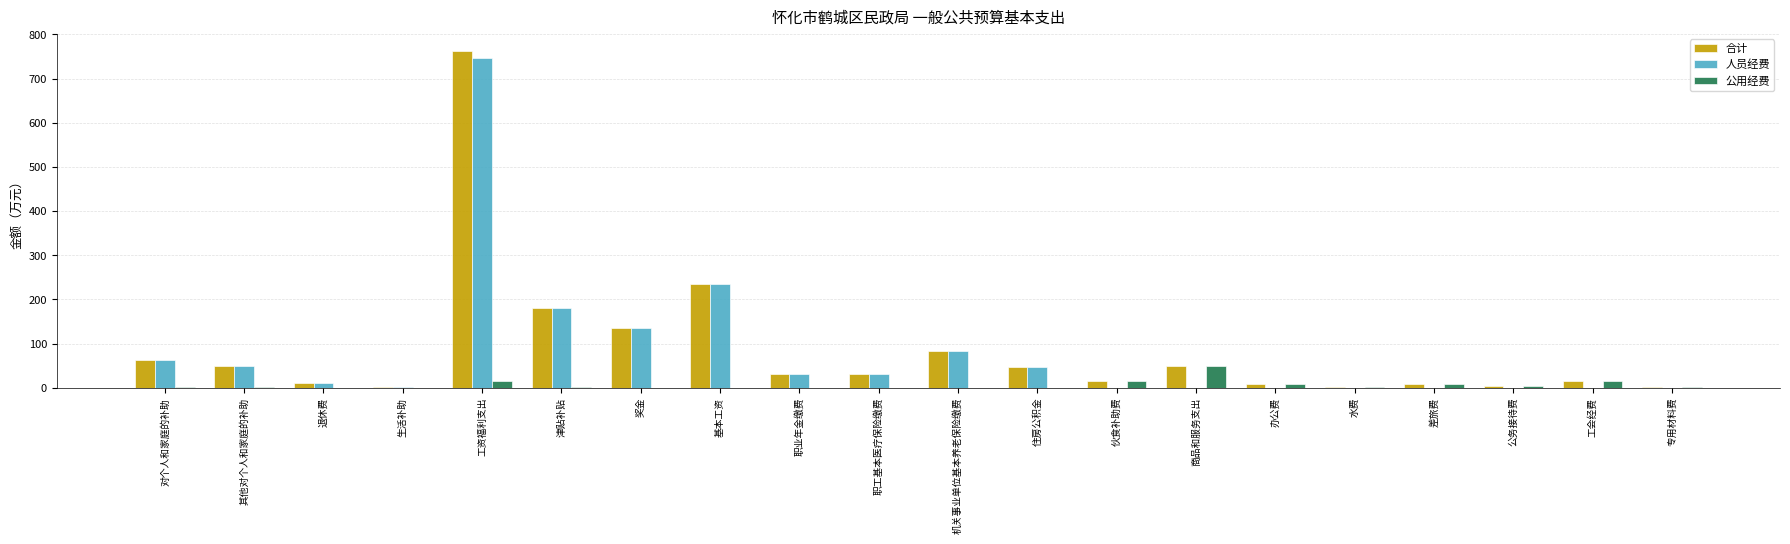

How many groups of bars are there?

20